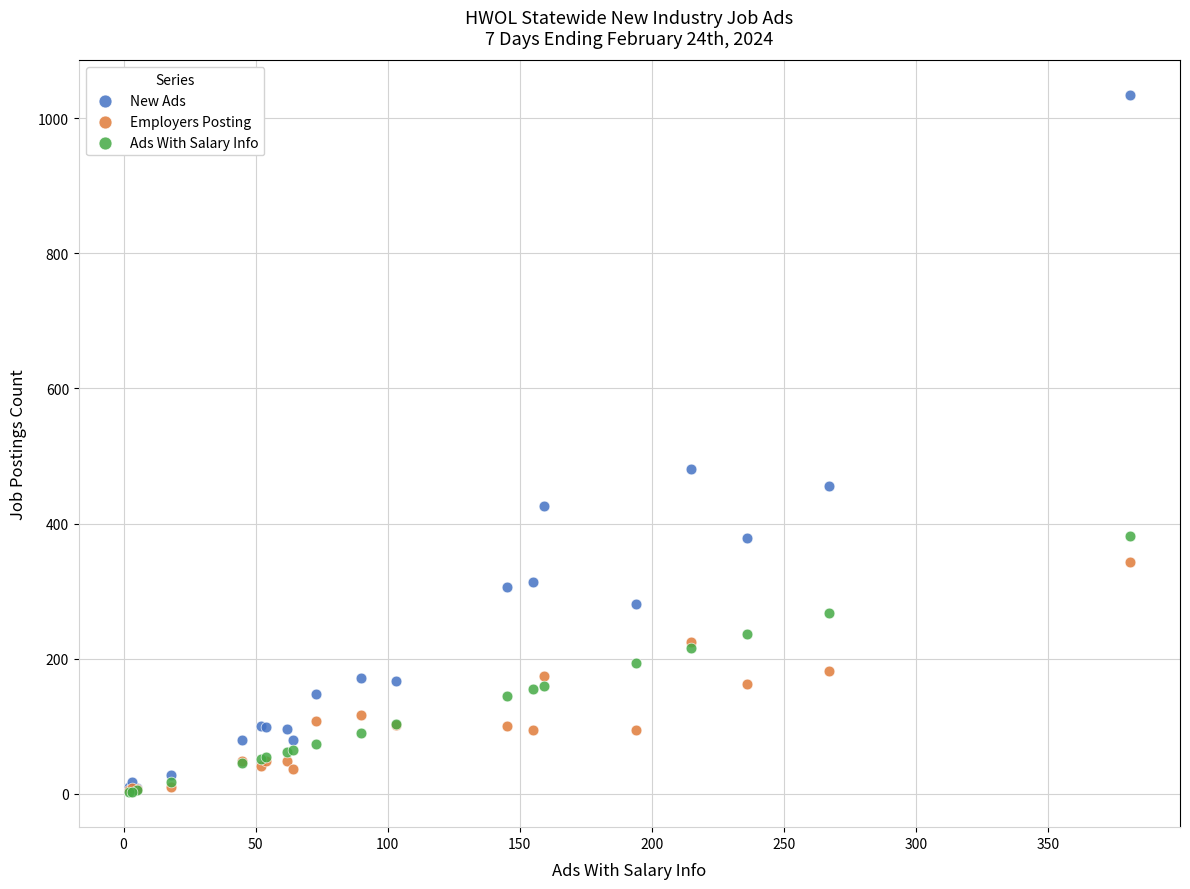

What are all the series names shown in the legend?

New Ads, Employers Posting, Ads With Salary Info